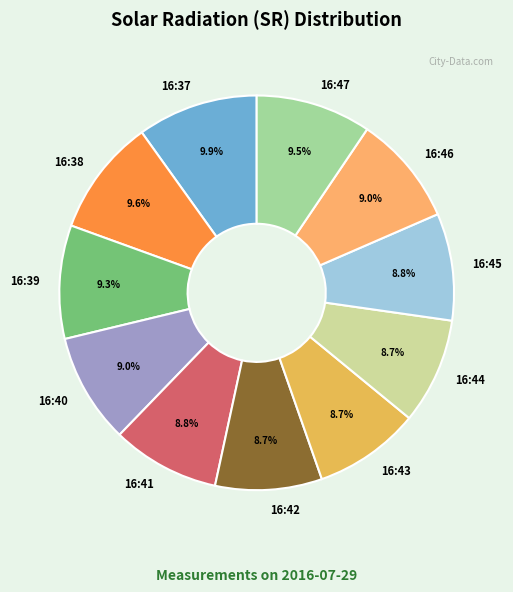

How many slices are in this pie chart?

11